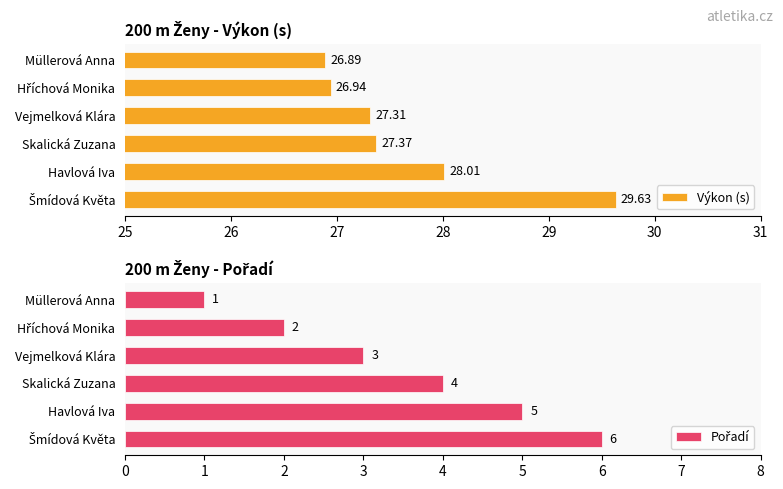

What is the minimum value shown in the chart?

1.0